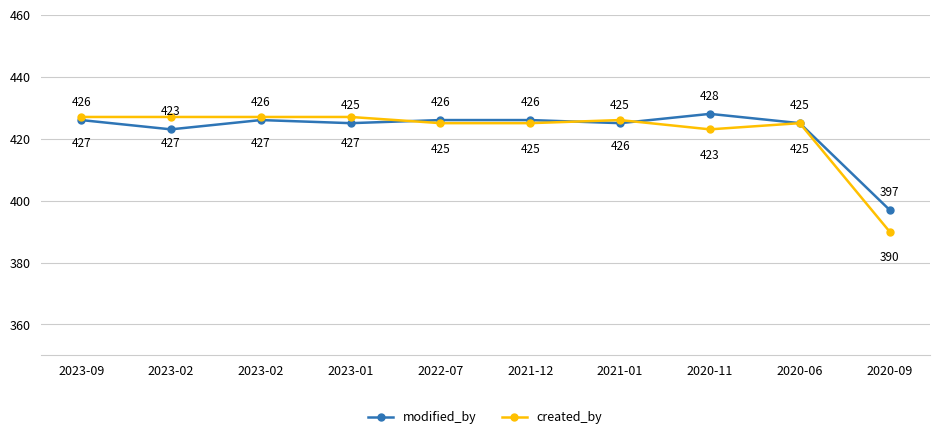

How many lines are shown in the chart?

2